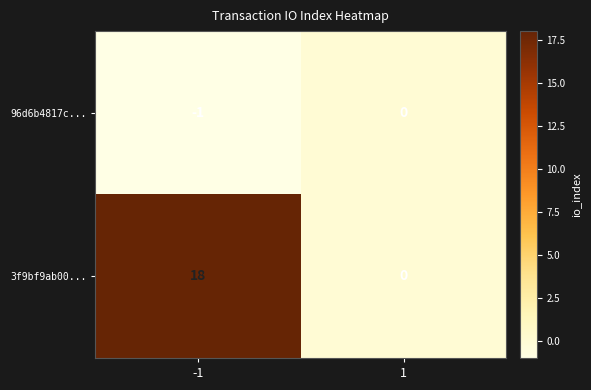

Which label corresponds to the largest value in the chart?

-1